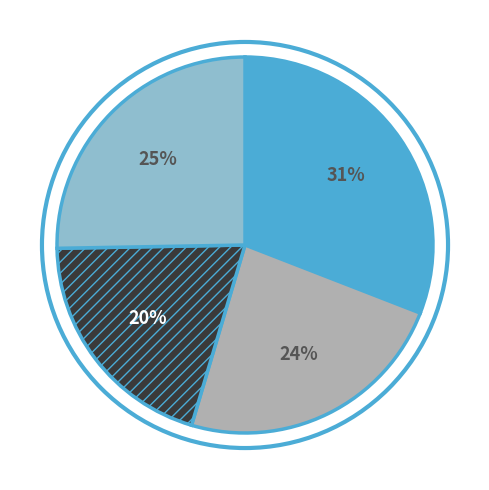

Is there any slice that represents more than half of the pie?

No